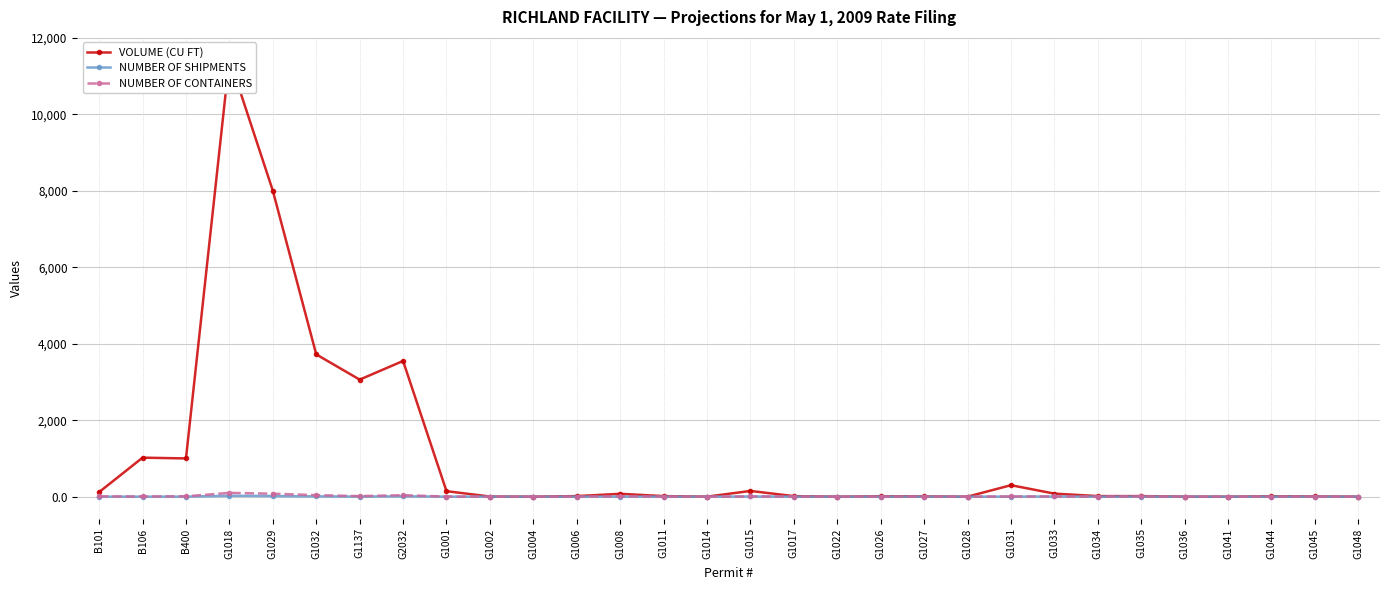

What position from the left is G1011?

14